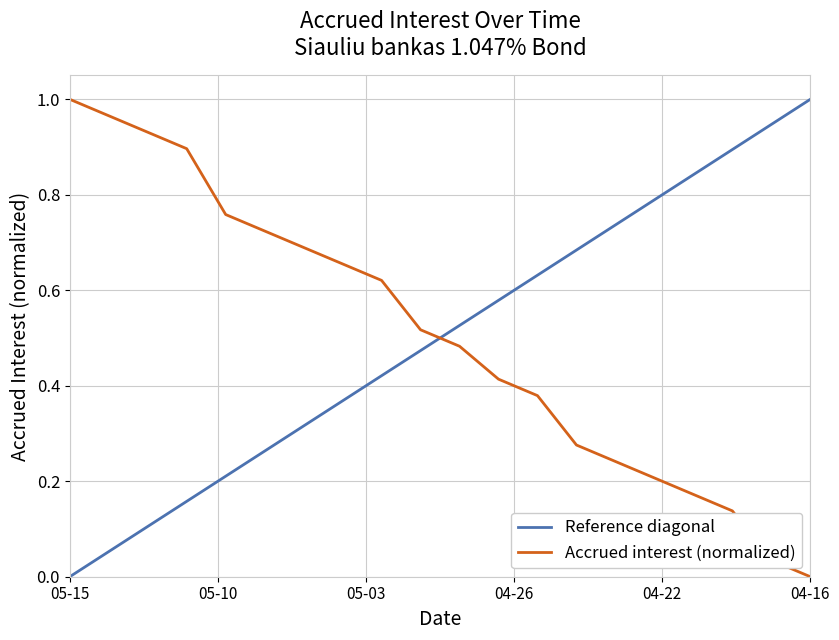

At which label does Accrued interest (normalized) reach its minimum?

04-16